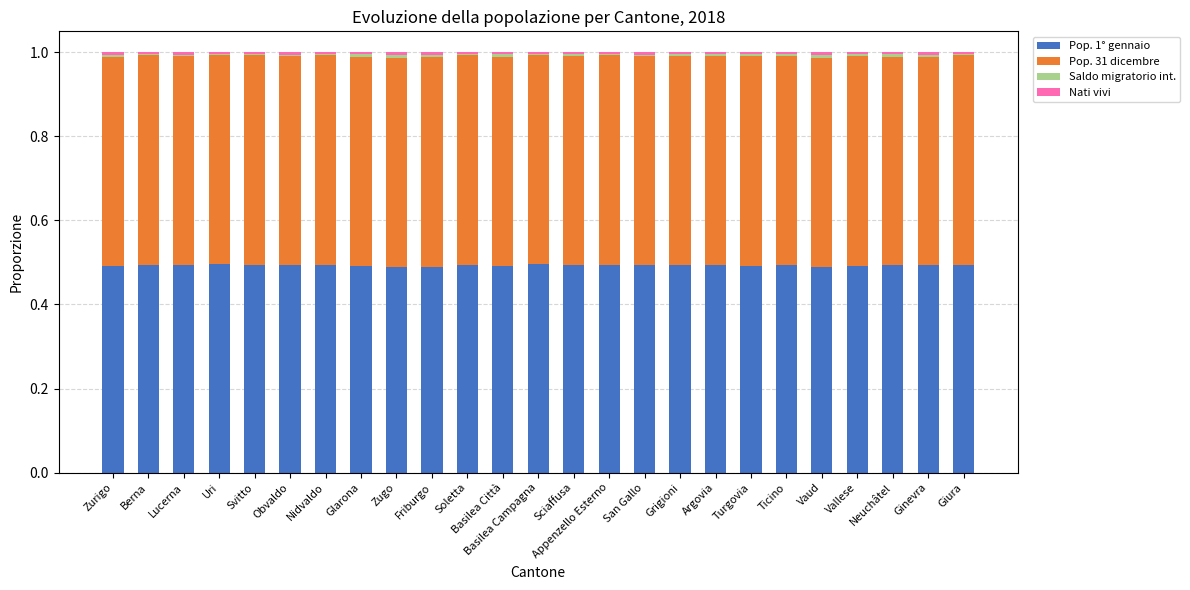

Is it true that Pop. 1° gennaio equals 0.8 at Sciaffusa?

False